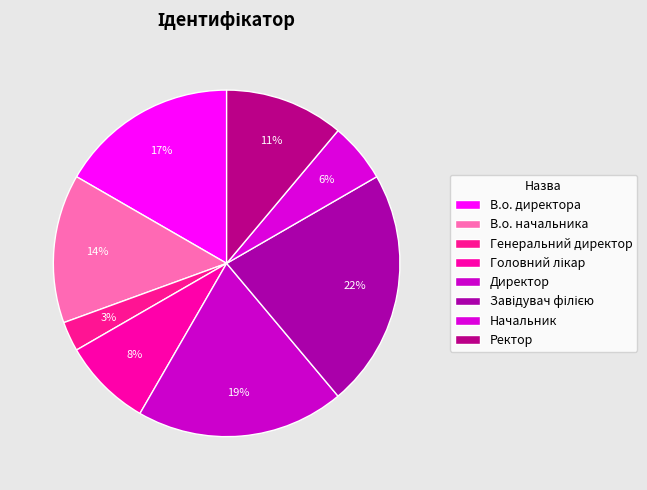

What is the largest slice in the pie chart?

Завідувач філією